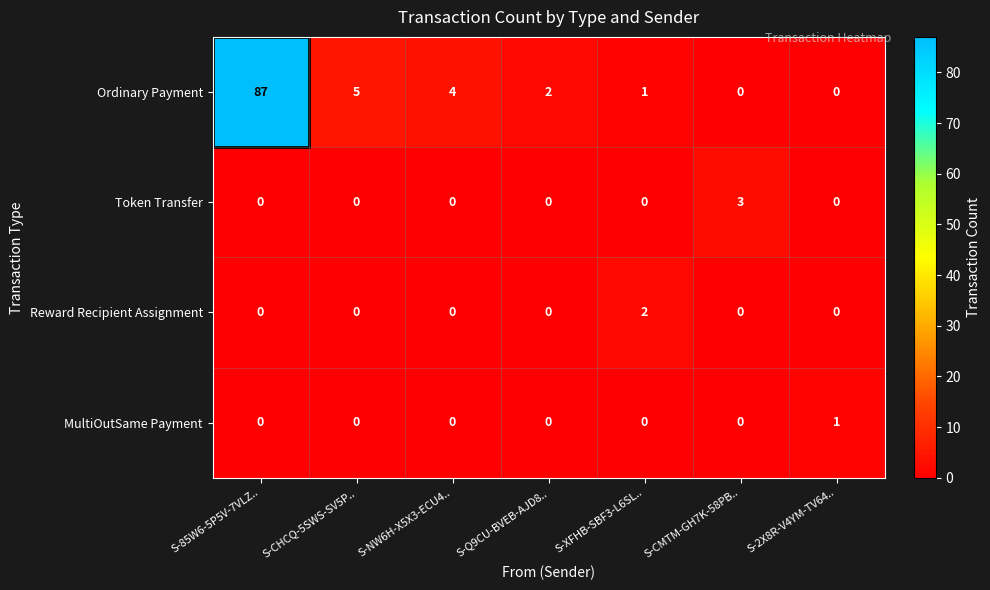

What is the maximum value shown in the chart?

87